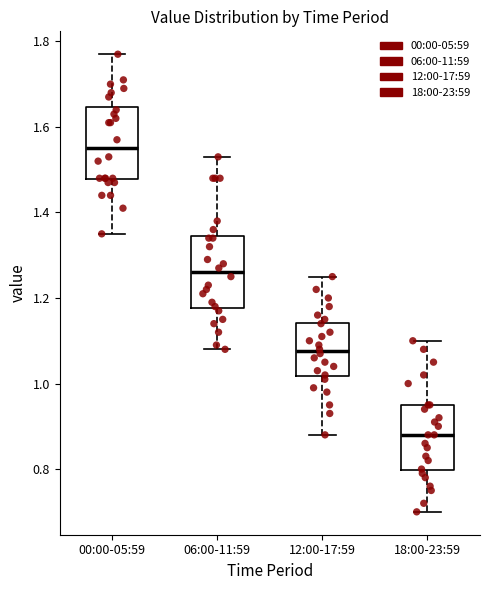

Where does the lower whisker of the box for 18:00-23:59 end on the y-axis? The values are not printed on the chart, so give them approximately, as read against the axis.

0.70